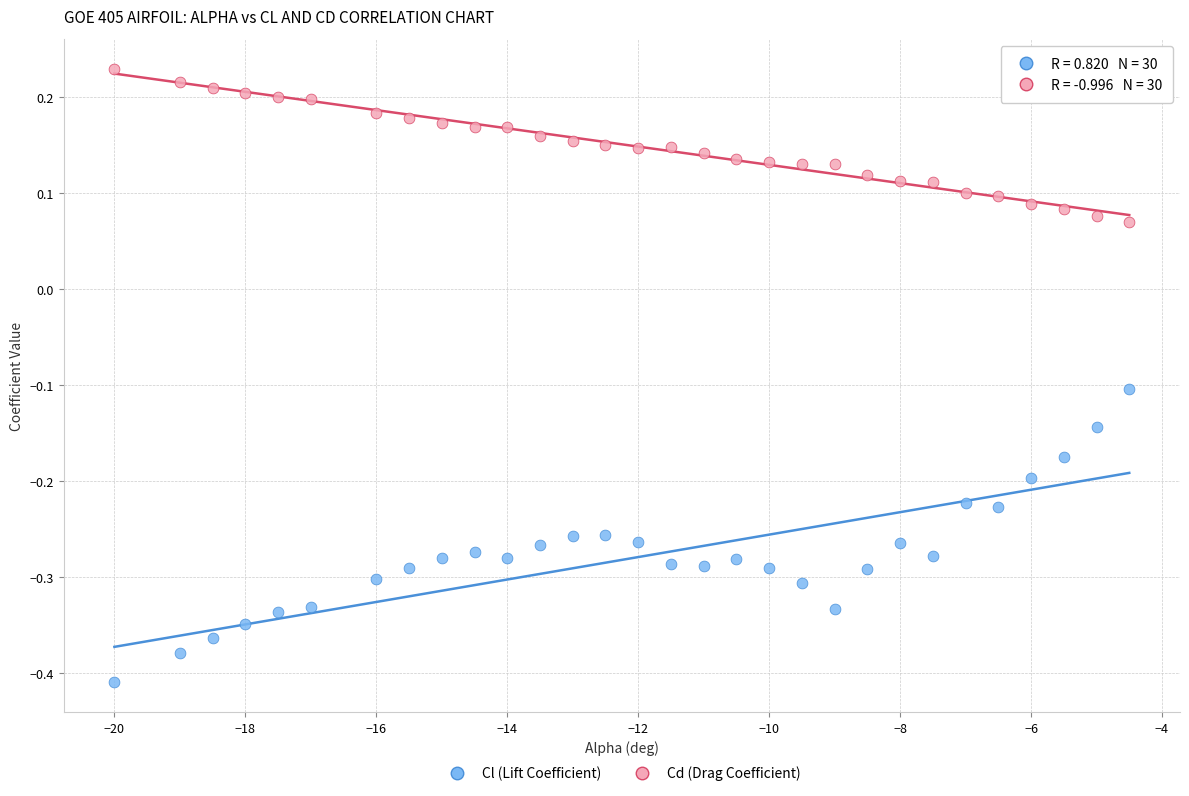

Across all data points, what is the range of X values (max minus min)?

15.5